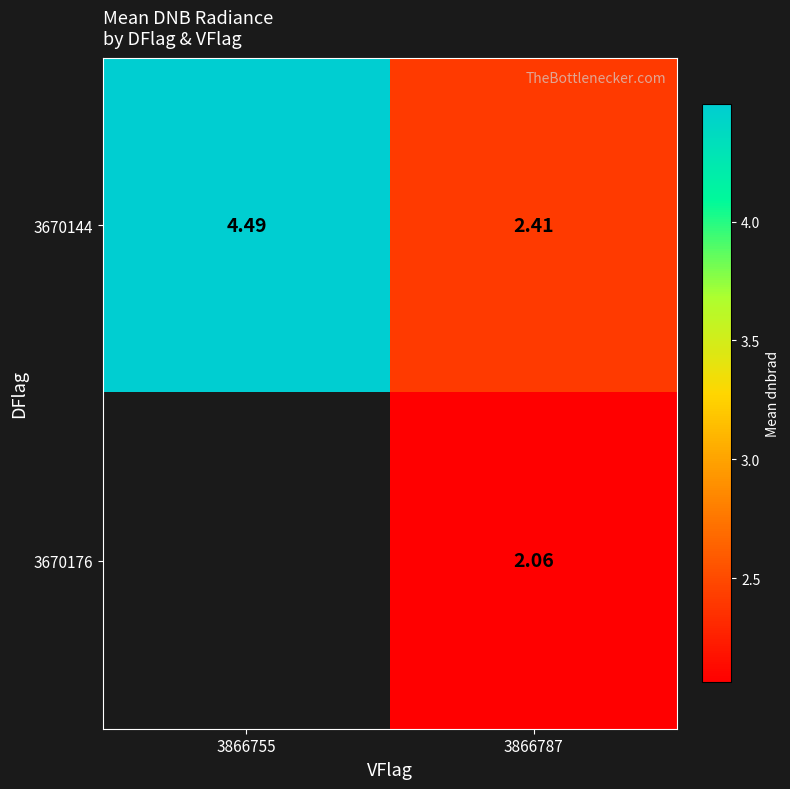

True or false: 3670144 has a value of 2.4 at 3866787.

True